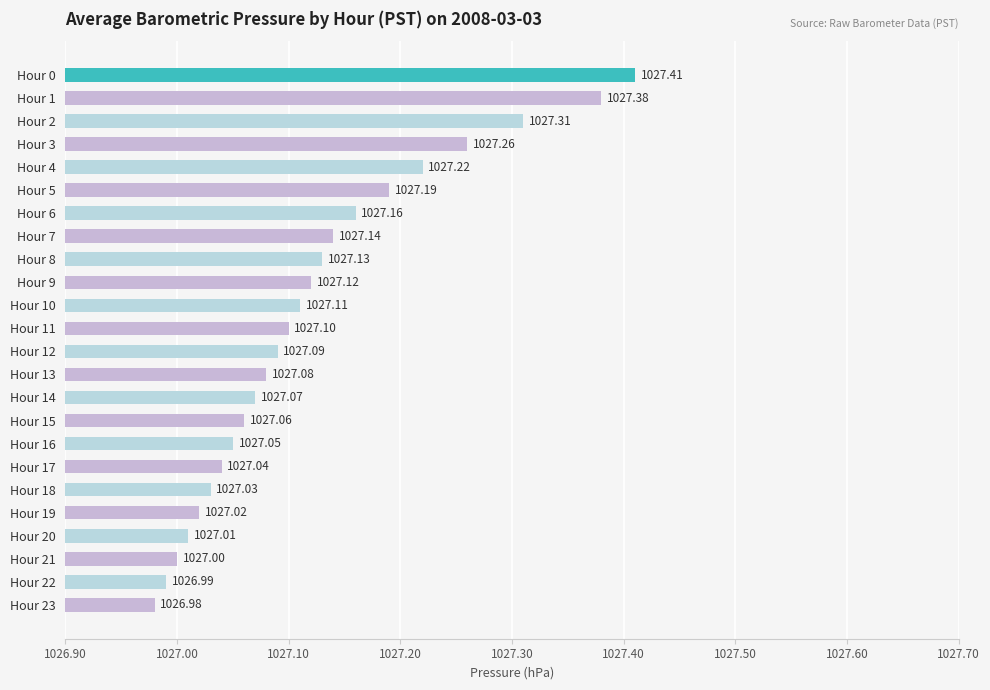

List the labels in order of value, smallest first.

Hour 23, Hour 22, Hour 21, Hour 20, Hour 19, Hour 18, Hour 17, Hour 16, Hour 15, Hour 14, Hour 13, Hour 12, Hour 11, Hour 10, Hour 9, Hour 8, Hour 7, Hour 6, Hour 5, Hour 4, Hour 3, Hour 2, Hour 1, Hour 0